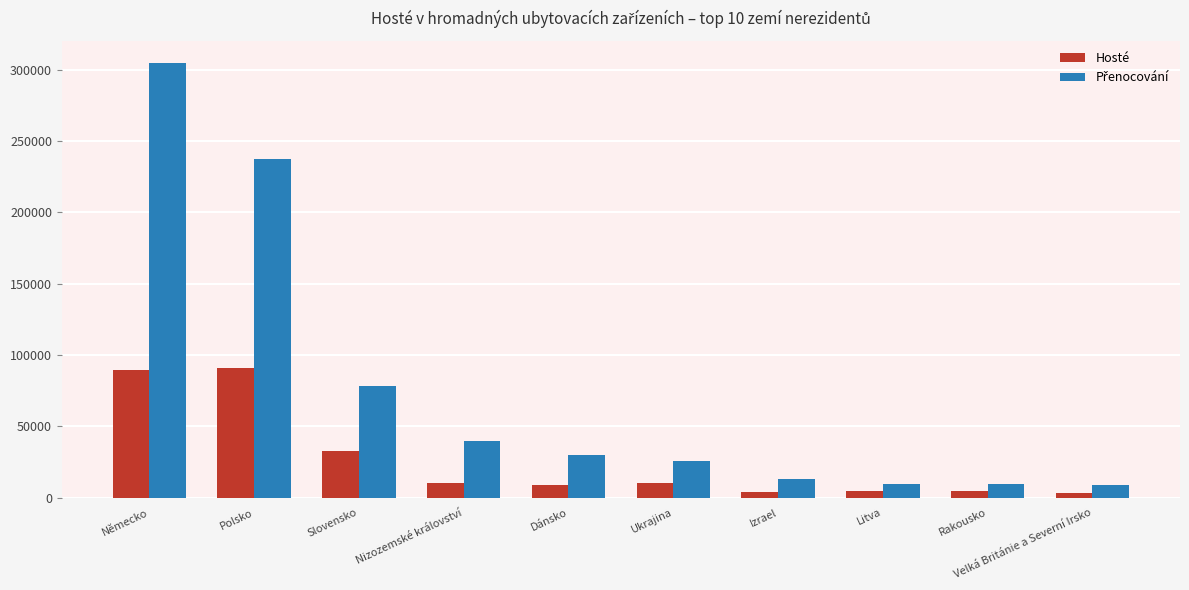

At which category is the sum across all series the highest?

Německo